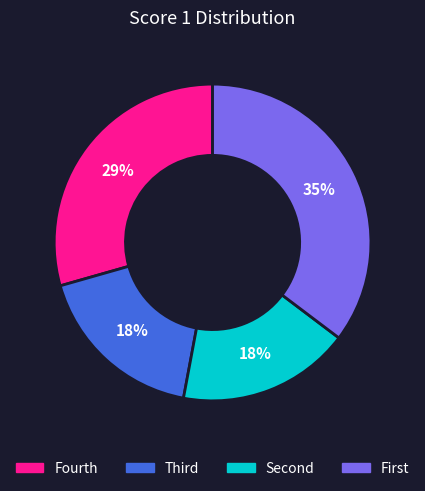

Does any single category account for the majority?

No